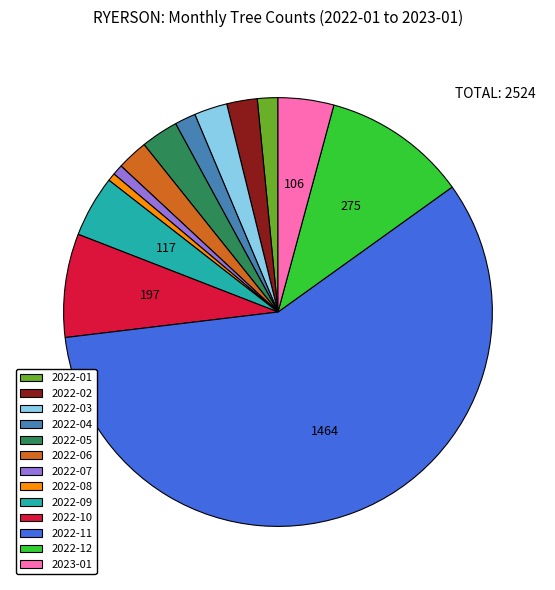

Between 2022-07 and 2022-12, which is larger?

2022-12